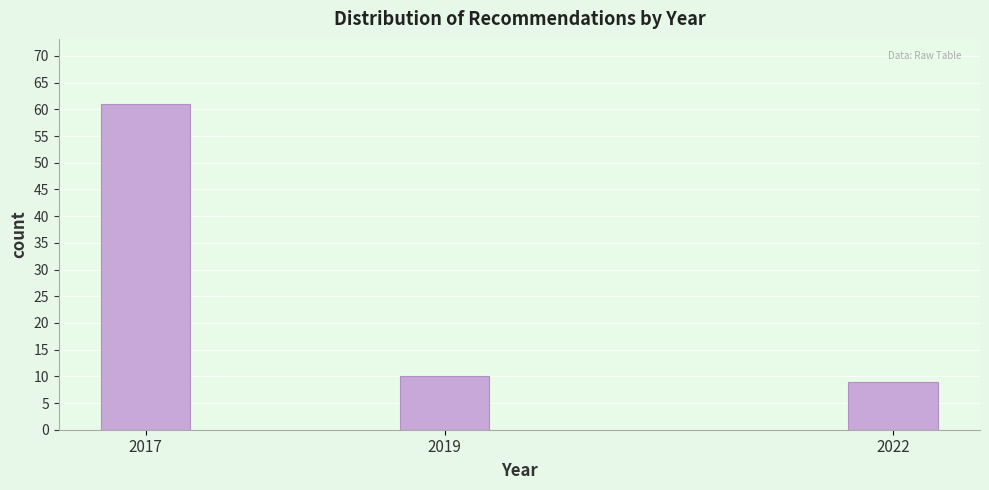

Reading left to right, transcribe all the data shown in this chart.

2017=61	2019=10	2022=9